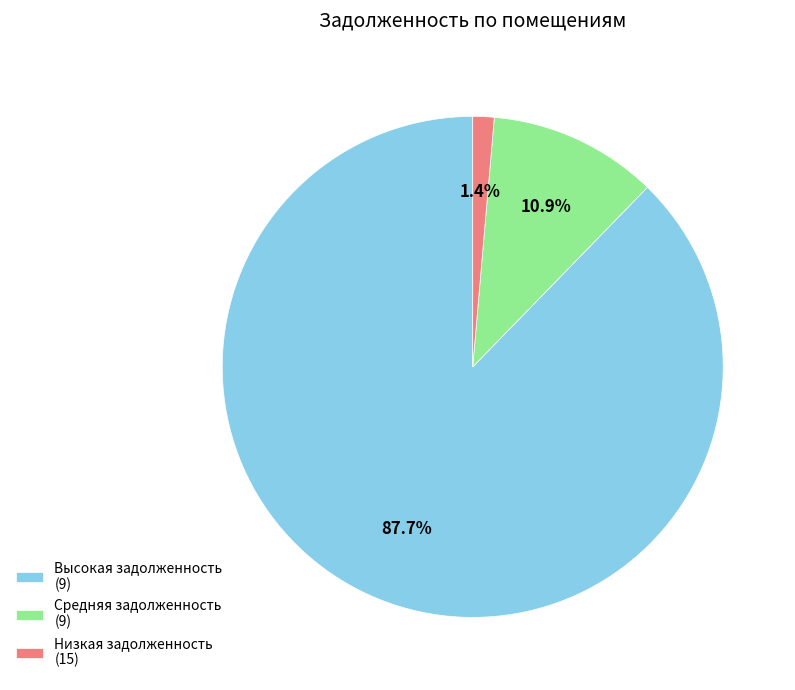

Which slice is the largest?

Высокая задолженность (9)